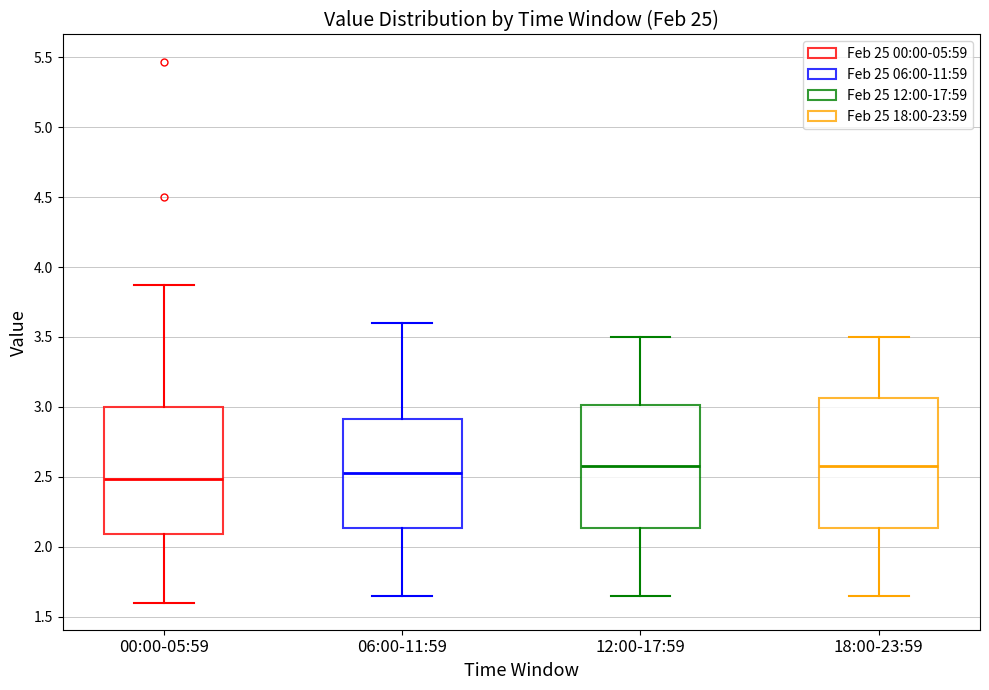

Reading left to right, transcribe this box plot: for each box, give where its median line is, the range the box spans, and where its two whiskers end, as read against the y-axis. The values are not printed on the chart, so give them approximately, as read against the axis.

00:00-05:59: median 2.50, box 2.10 to 3.00, whiskers 1.60 to 3.85
06:00-11:59: median 2.55, box 2.15 to 2.90, whiskers 1.65 to 3.60
12:00-17:59: median 2.60, box 2.15 to 3.00, whiskers 1.65 to 3.50
18:00-23:59: median 2.60, box 2.15 to 3.05, whiskers 1.65 to 3.50